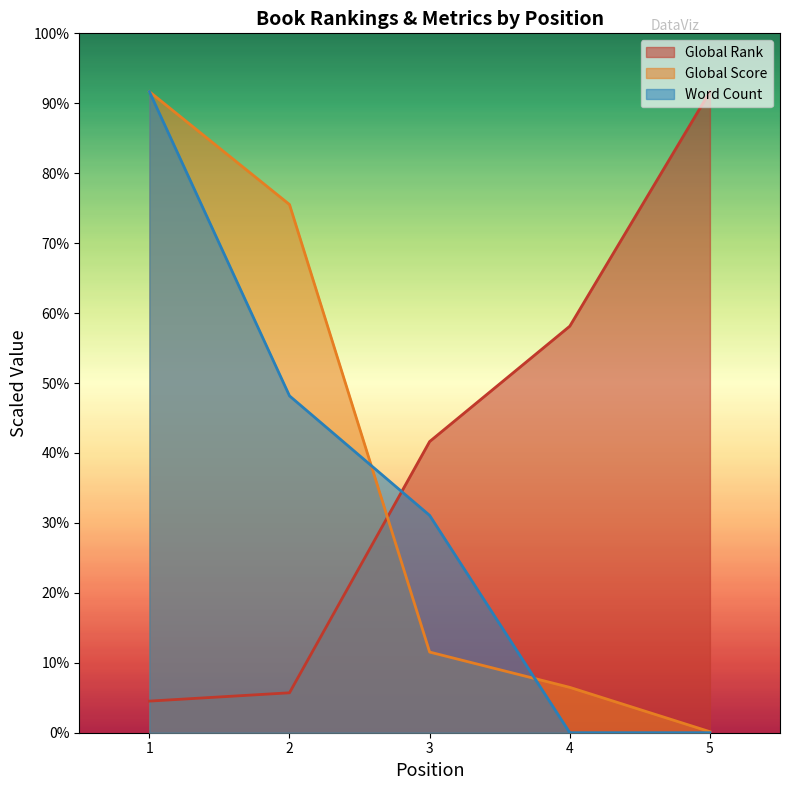

Reading right to left, list all the values displayed in this chart.

Global Rank: 11000.0	6975.3	4996.2	685.1	542.4
Global Score: 17.3	778.3	1383.6	9062.9	11000.0
Word Count: 0.0	0.0	3728.8	5779.7	11000.0